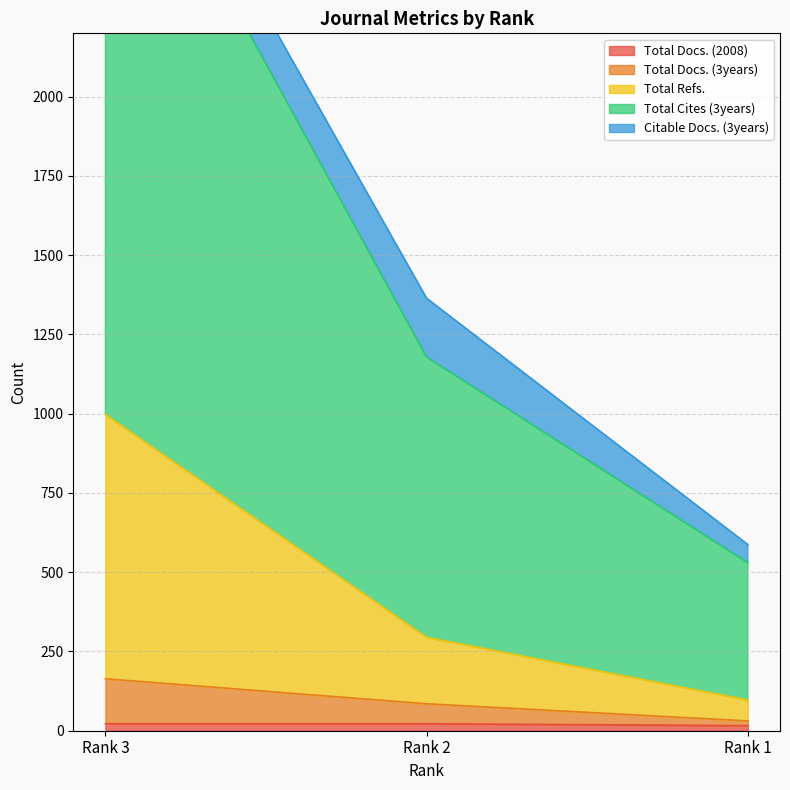

At which category is the sum across all series the highest?

Rank 3